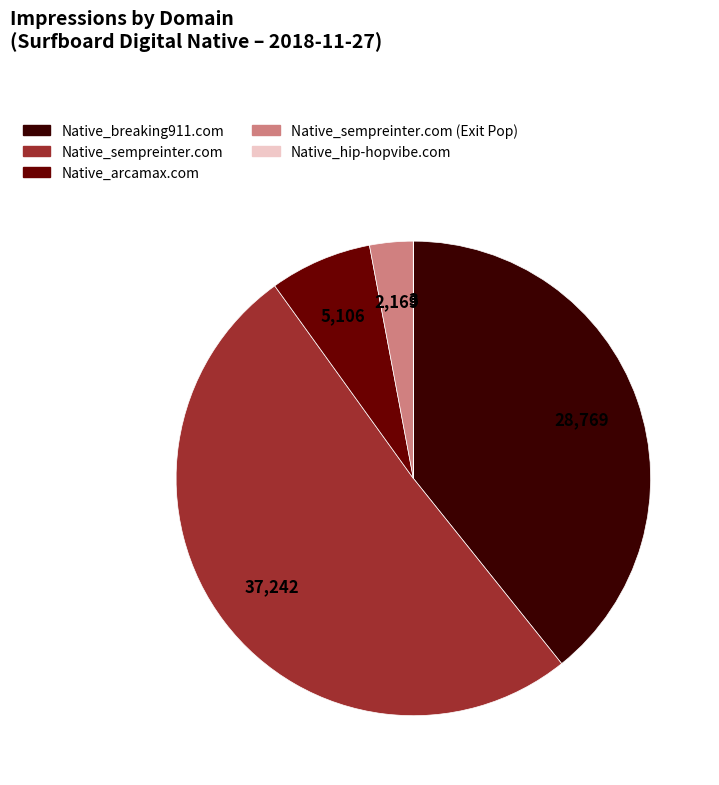

Does any single category account for the majority?

Yes